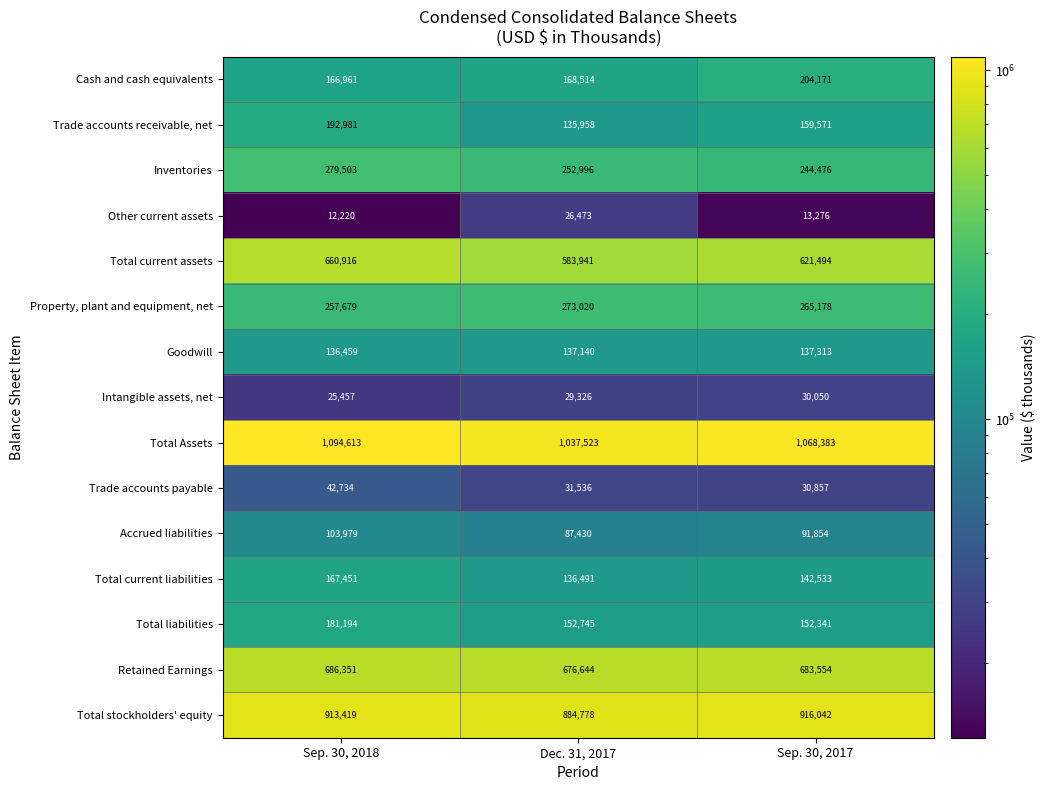

Rank the series by their maximum value, from highest to lowest.

Total Assets, Total stockholders' equity, Retained Earnings, Total current assets, Inventories, Property, plant and equipment, net, Cash and cash equivalents, Trade accounts receivable, net, Total liabilities, Total current liabilities, Goodwill, Accrued liabilities, Trade accounts payable, Intangible assets, net, Other current assets